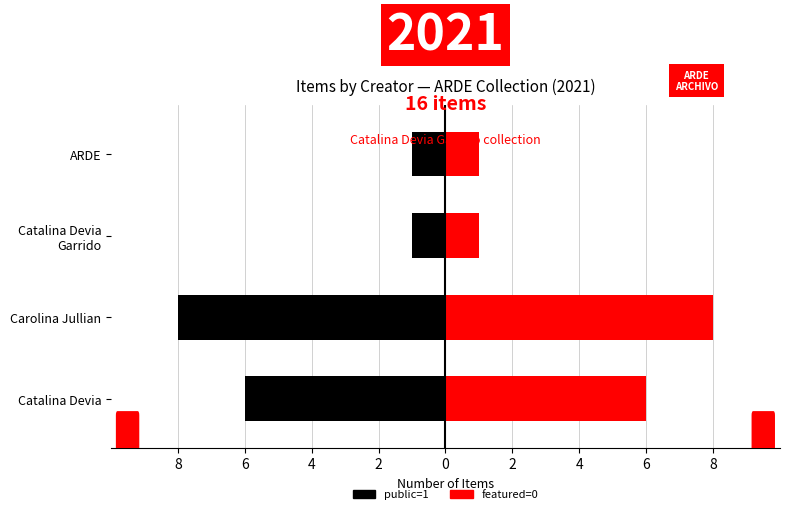

What is the value of the not featured bar at the 3rd from the left?

1